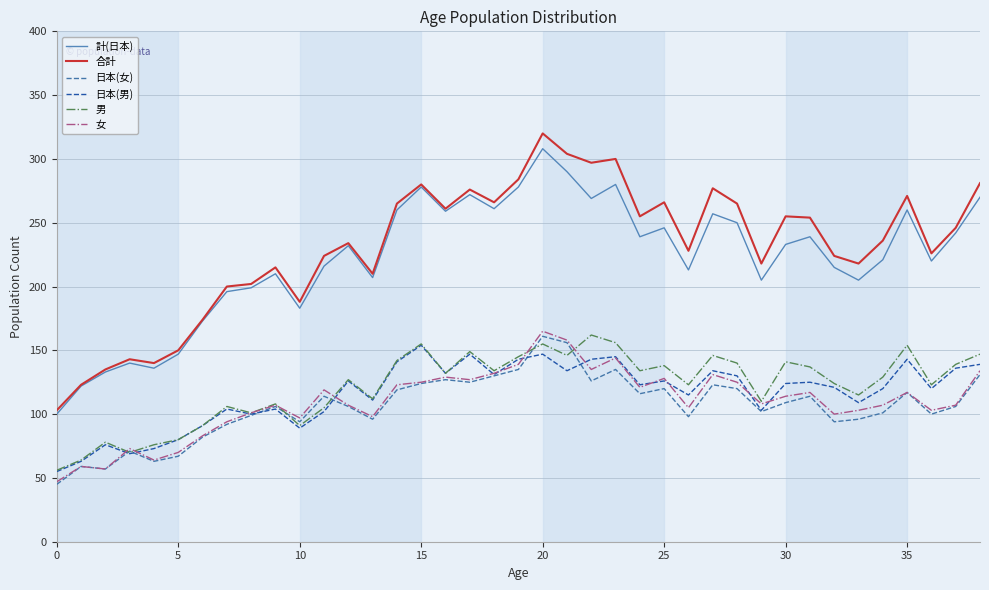

What is the maximum value shown in the chart?

320